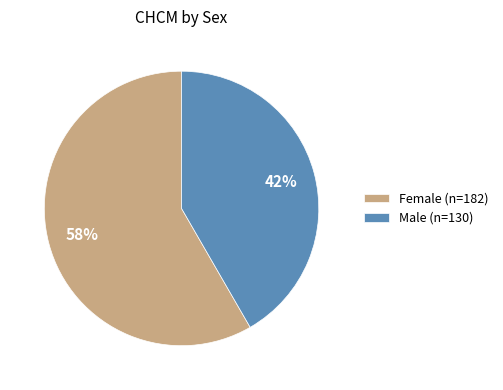

Rank the categories by value from highest to lowest.

Female (n=182), Male (n=130)